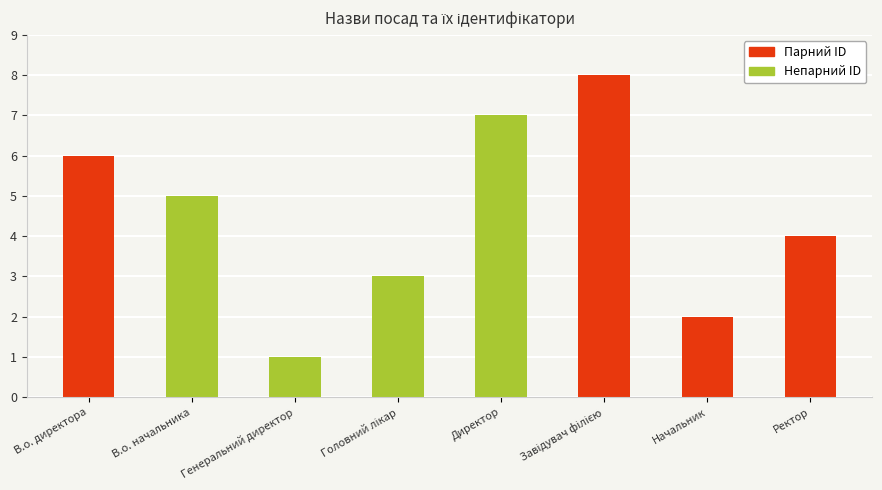

How many values are between 3 and 7?

5